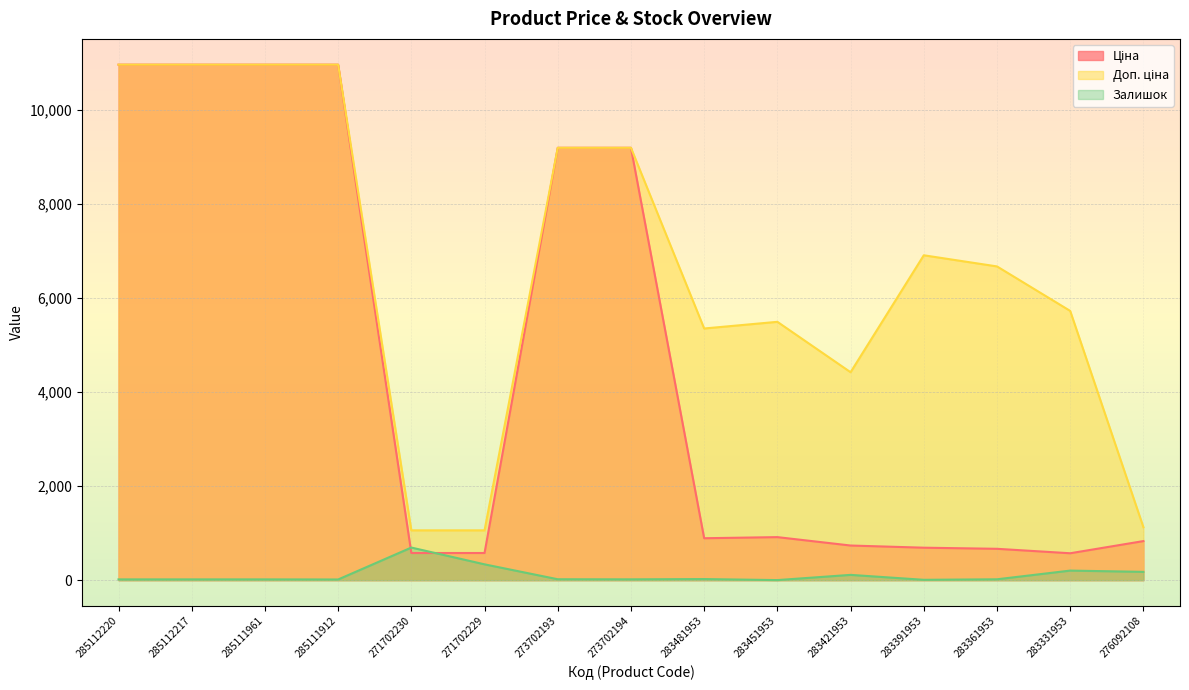

Which category has the highest value in the Доп. ціна series?

285112220